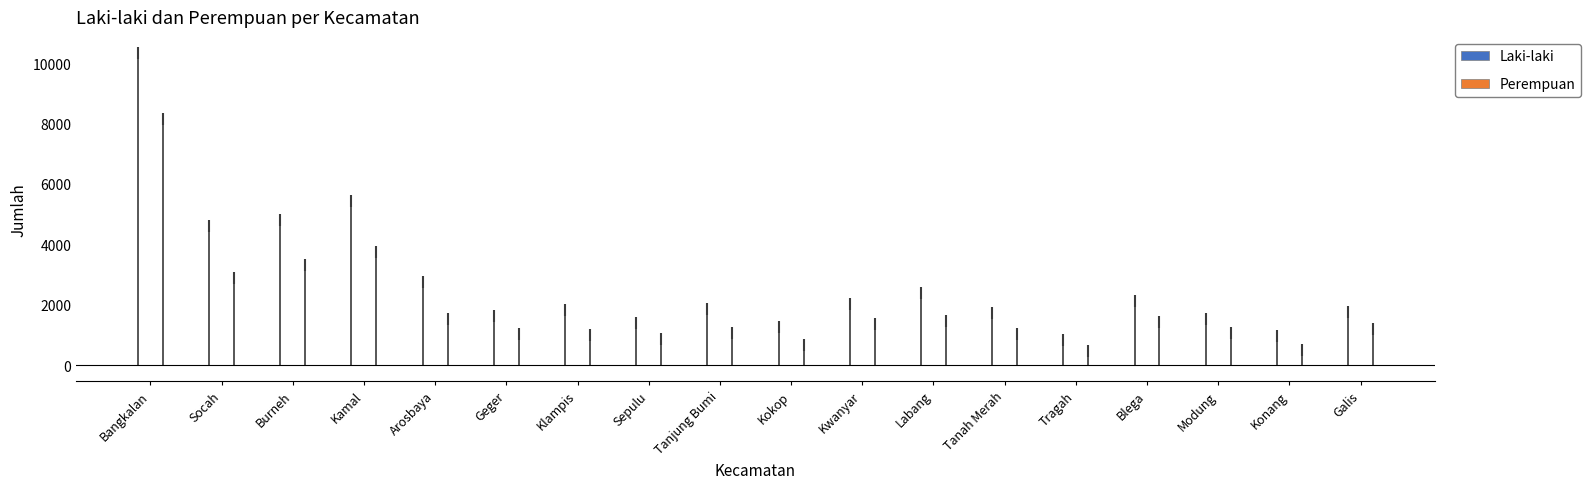

Rank the series by their maximum value, from lowest to highest.

Perempuan, Laki-laki